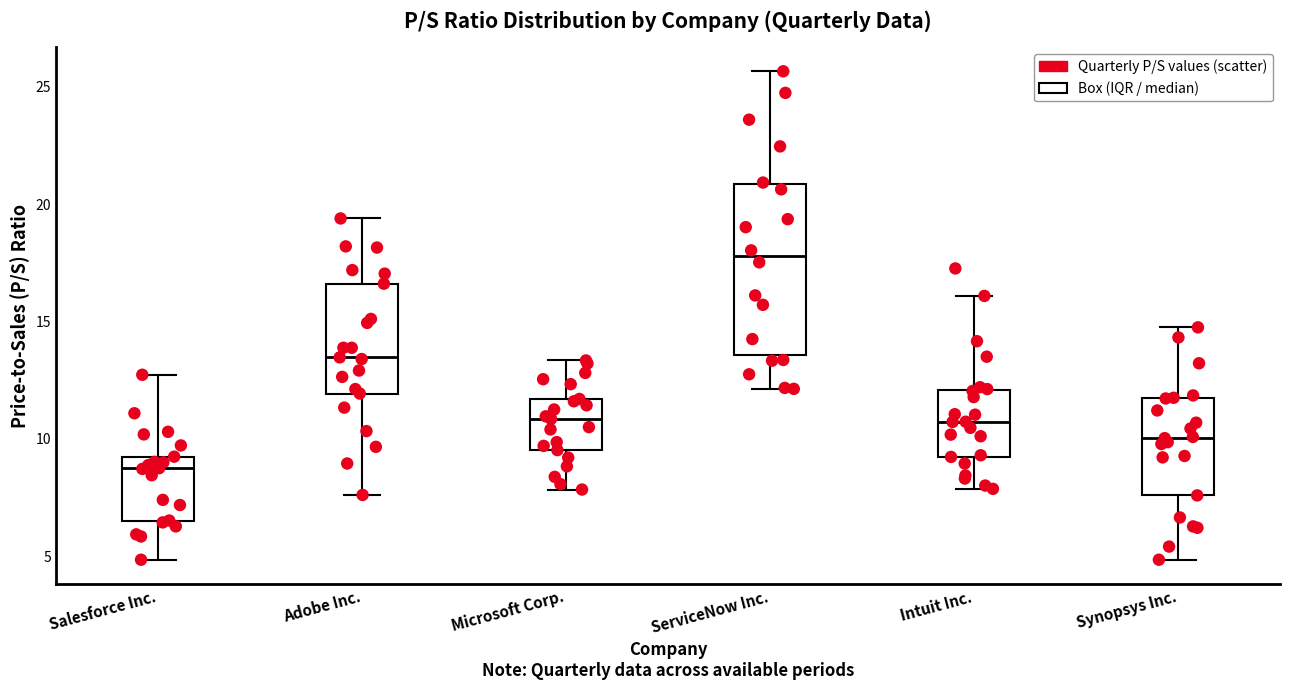

Reading left to right, transcribe this box plot: for each box, give where its median line is, the range the box spans, and where its two whiskers end, as read against the y-axis. The values are not printed on the chart, so give them approximately, as read against the axis.

Salesforce Inc.: median 9.0 (just below the box's upper edge), box 6.5 to 9.0, whiskers 5.0 to 12.5
Adobe Inc.: median 13.5, box 12.0 to 16.5, whiskers 7.5 to 19.5
Microsoft Corp.: median 11.0, box 9.5 to 11.5, whiskers 8.0 to 13.5
ServiceNow Inc.: median 18.0, box 13.5 to 21.0, whiskers 12.0 to 25.5
Intuit Inc.: median 10.5, box 9.0 to 12.0, whiskers 8.0 to 16.0
Synopsys Inc.: median 10.0, box 7.5 to 11.5, whiskers 5.0 to 15.0